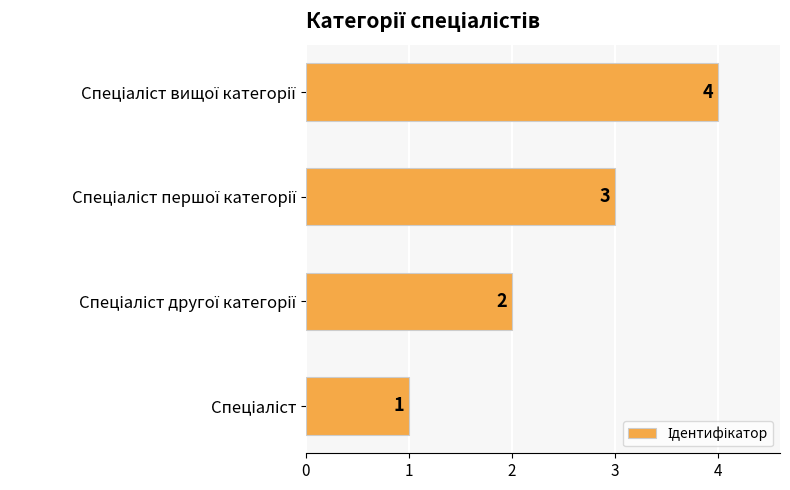

What is the difference between the maximum and minimum values?

3